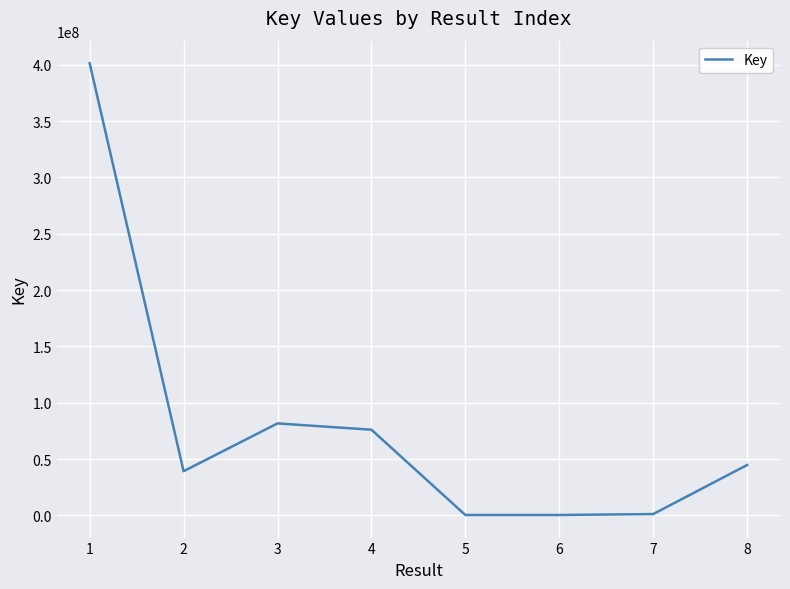

What is the maximum value shown in the chart?

401437135